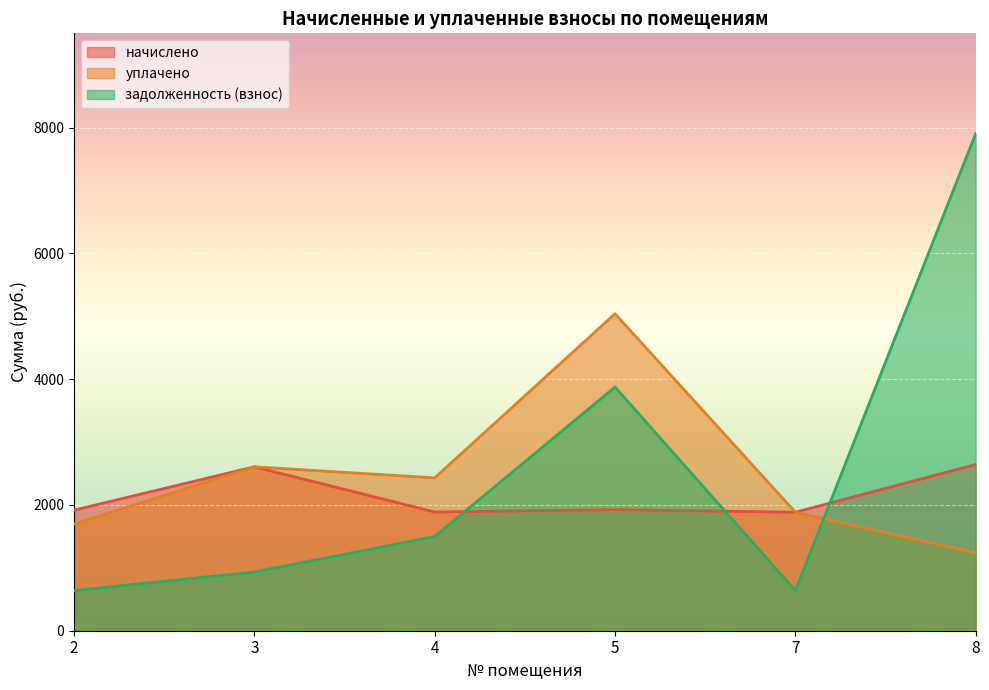

Which series has the largest total across all categories?

задолженность (взнос)